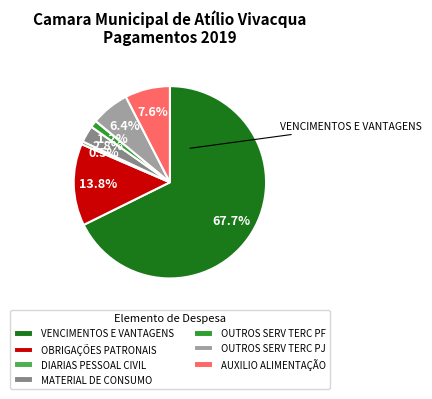

Count the number of slices in the pie.

7